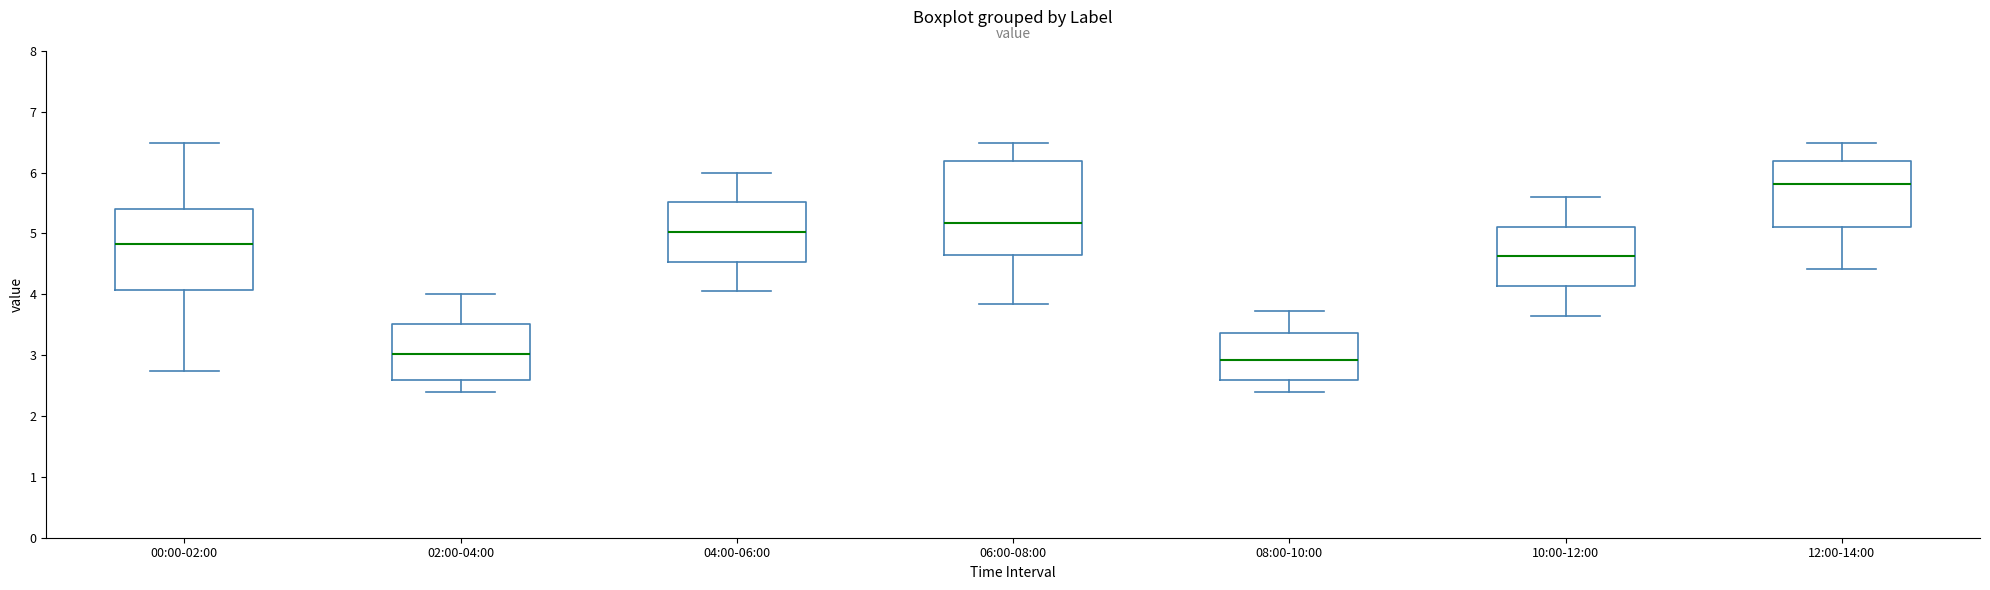

Reading left to right, read every box against the y-axis: the position of its median line, the range the box covers, and the ends of its whiskers. The values are not printed on the chart, so give them approximately, as read against the axis.

00:00-02:00: median 4.8, box 4.1 to 5.4, whiskers 2.7 to 6.5
02:00-04:00: median 3.0, box 2.6 to 3.5, whiskers 2.4 to 4.0
04:00-06:00: median 5.0, box 4.5 to 5.5, whiskers 4.1 to 6.0
06:00-08:00: median 5.2, box 4.7 to 6.2, whiskers 3.8 to 6.5
08:00-10:00: median 2.9, box 2.6 to 3.4, whiskers 2.4 to 3.7
10:00-12:00: median 4.6, box 4.1 to 5.1, whiskers 3.7 to 5.6
12:00-14:00: median 5.8, box 5.1 to 6.2, whiskers 4.4 to 6.5